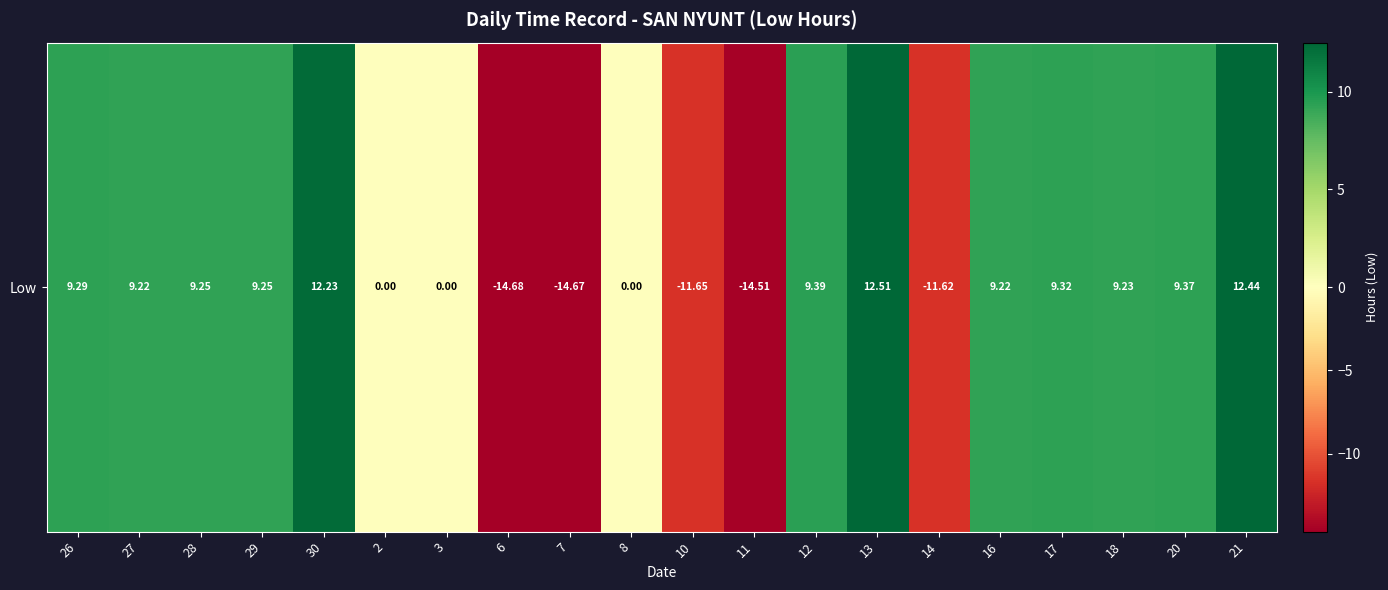

At which category does the chart reach its minimum across all series?

6